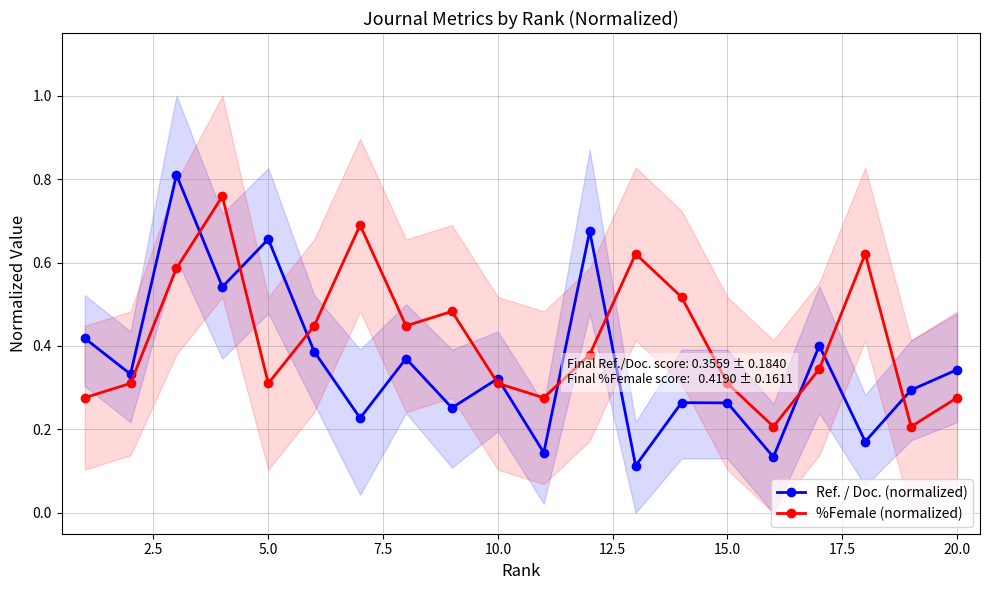

What is the minimum value shown in the chart?

0.1